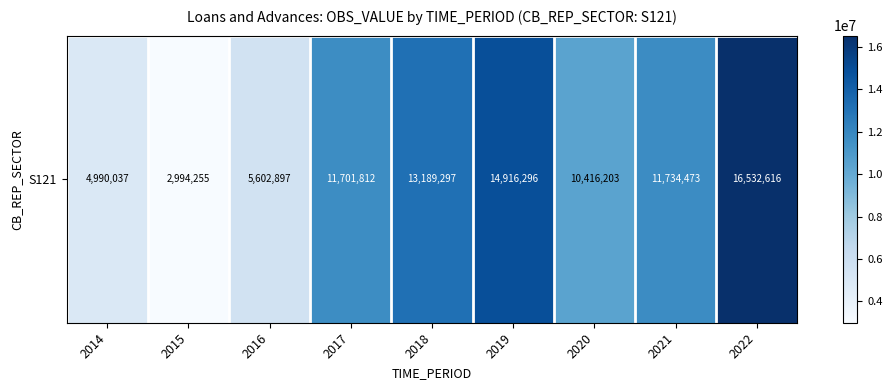

Reading right to left, transcribe all the data shown in this chart.

16532616	11734473	10416203	14916296	13189297	11701812	5602897	2994255	4990037